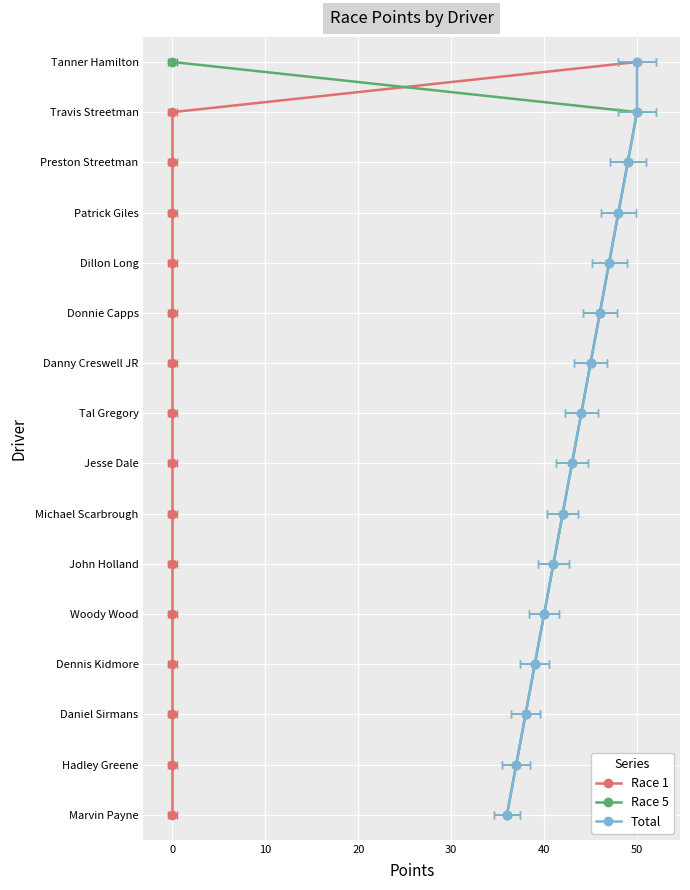

How many distinct data groups are displayed?

3